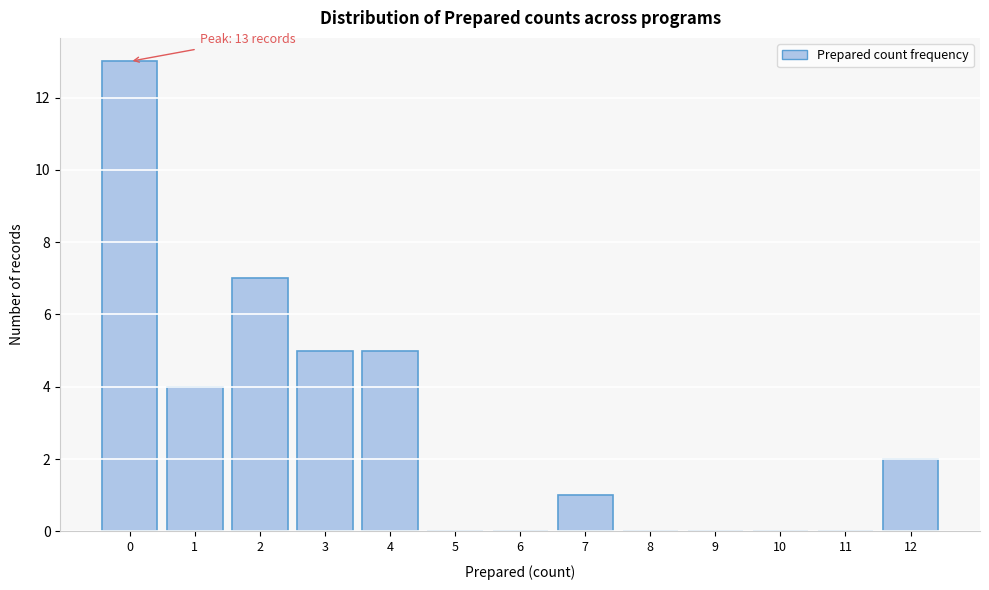

Reading left to right, list all the values displayed in this chart.

0=13	1=4	2=7	3=5	4=5	5=0	6=0	7=1	8=0	9=0	10=0	11=0	12=2